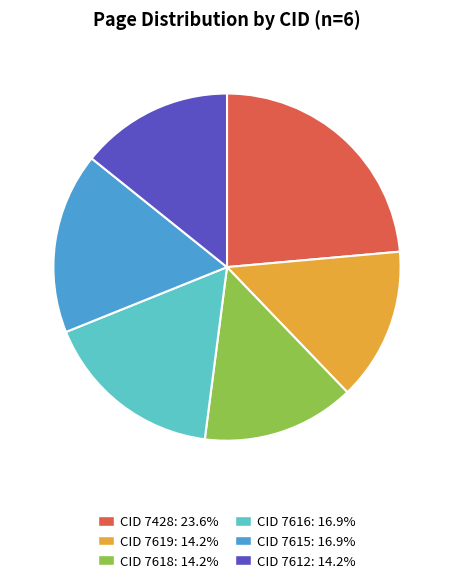

Is there any slice that represents more than half of the pie?

No